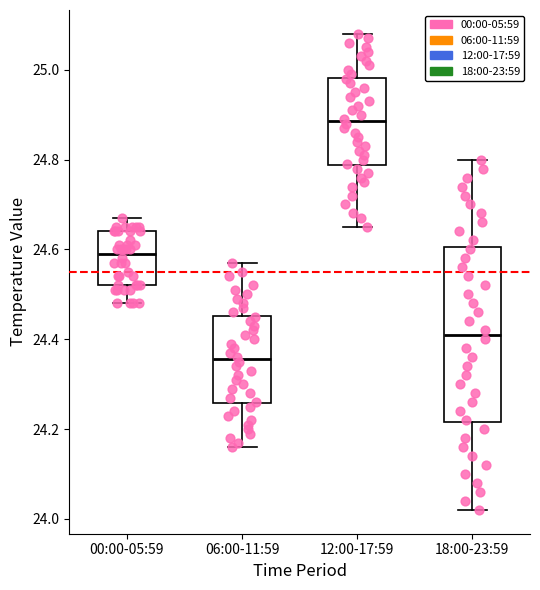

Which box has the highest median line?

12:00-17:59